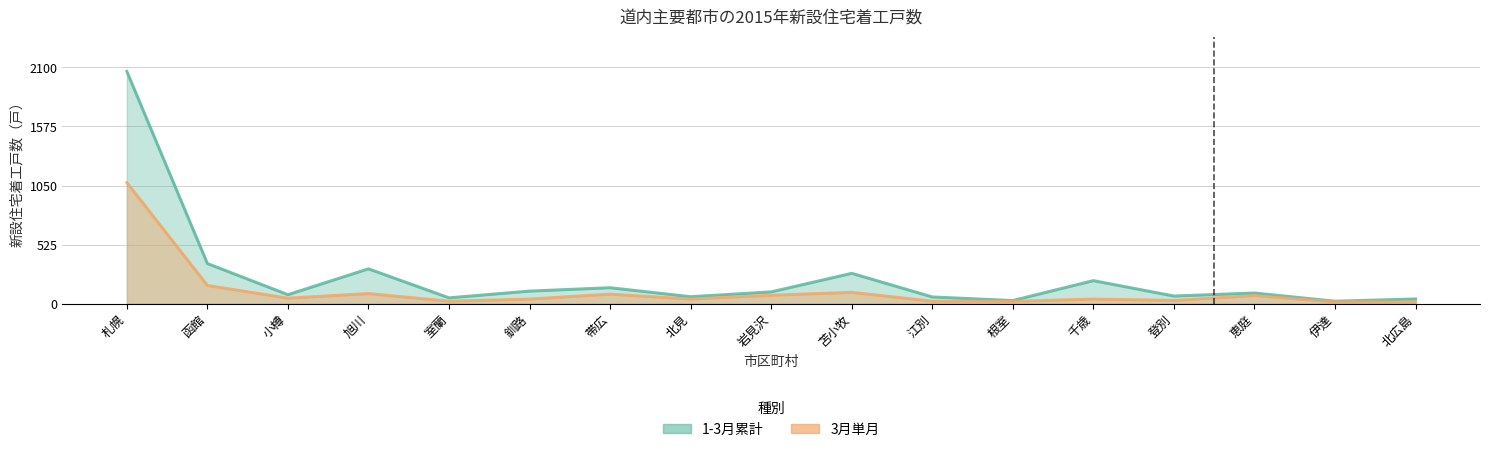

At which category does 1-3月累計 reach its first local peak?

旭川